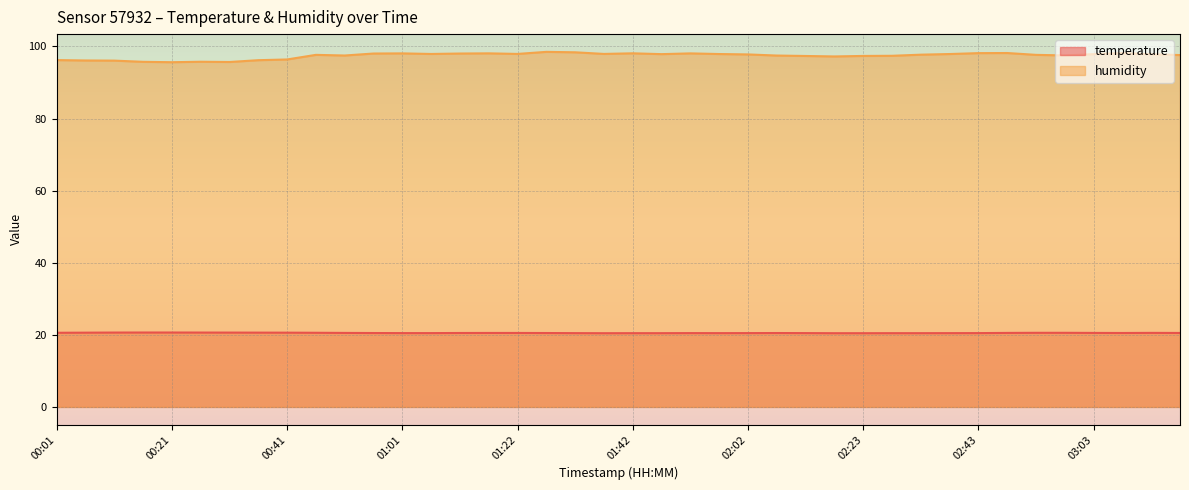

Between 02:12 and 02:17, which is larger?

02:12